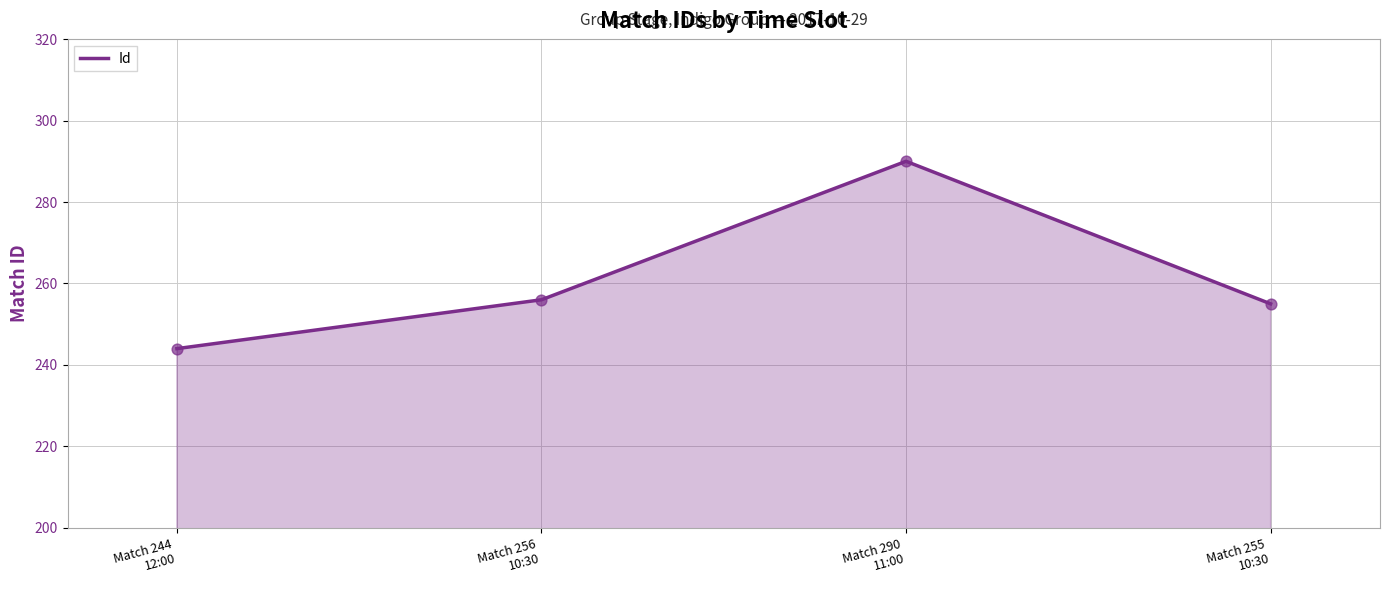

Approximately how many times larger is the value at Match 244
12:00 compared to Match 256
10:30?

1.0